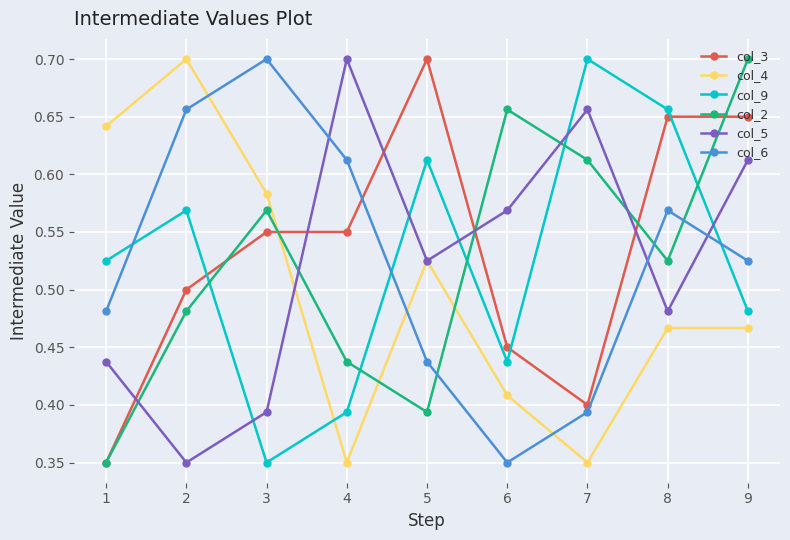

How many interior local peaks does the col_5 series have?

2